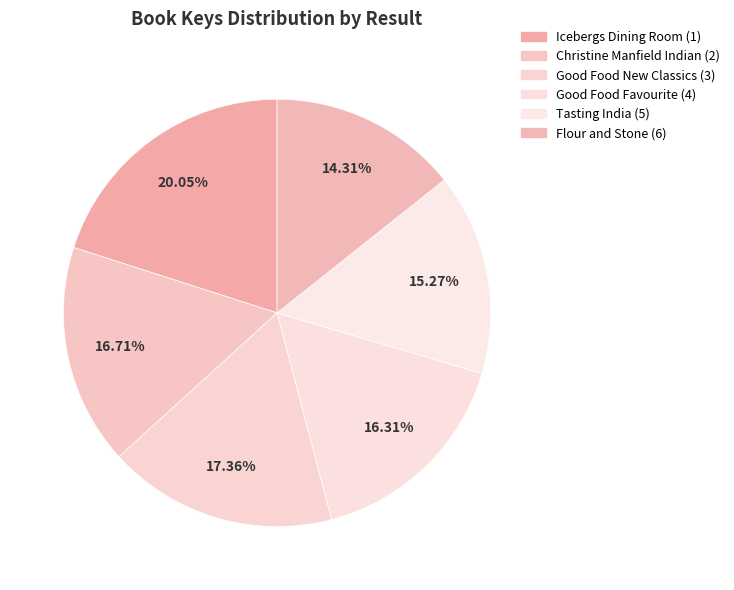

What is the change in value from Christine Manfield Indian (2) to Tasting India (5)?

-14035493